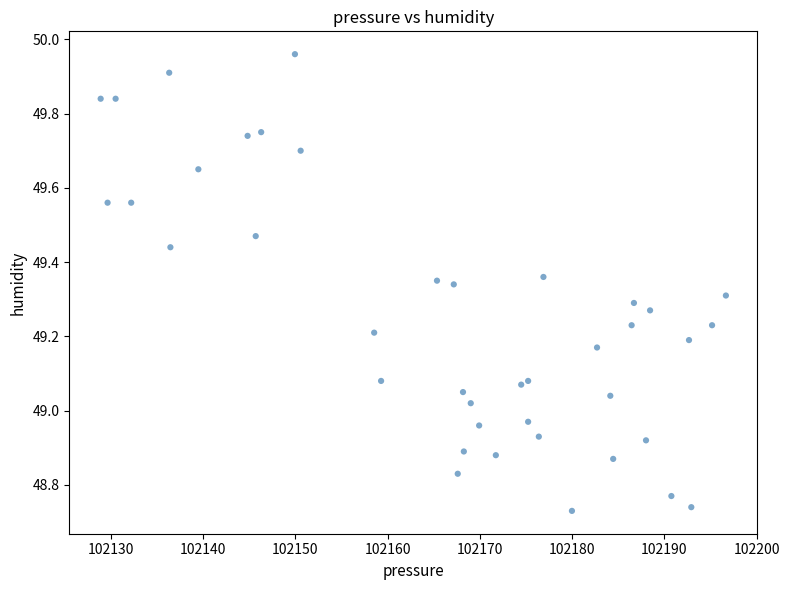

What is the range of X values (max minus min)?

67.8